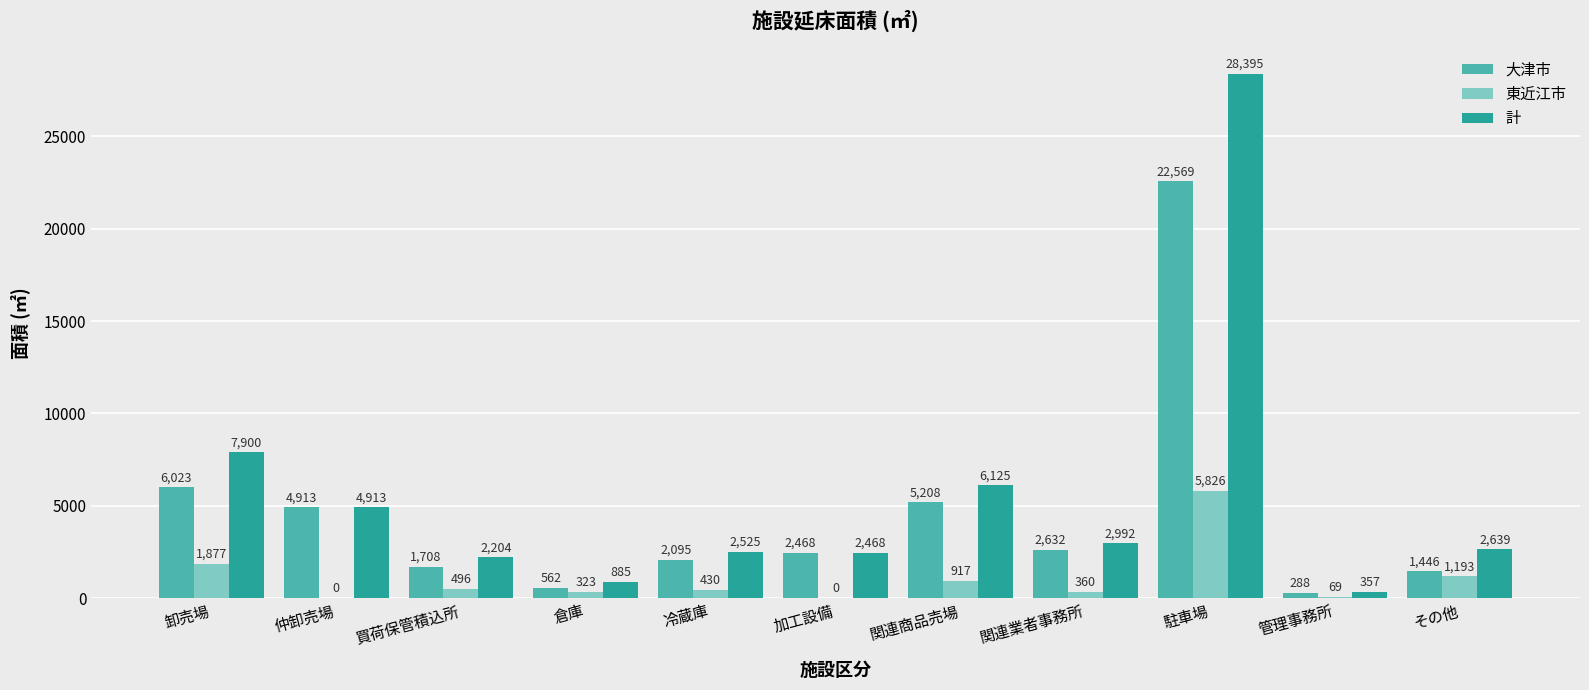

What is the sum of all 計 values?

61403